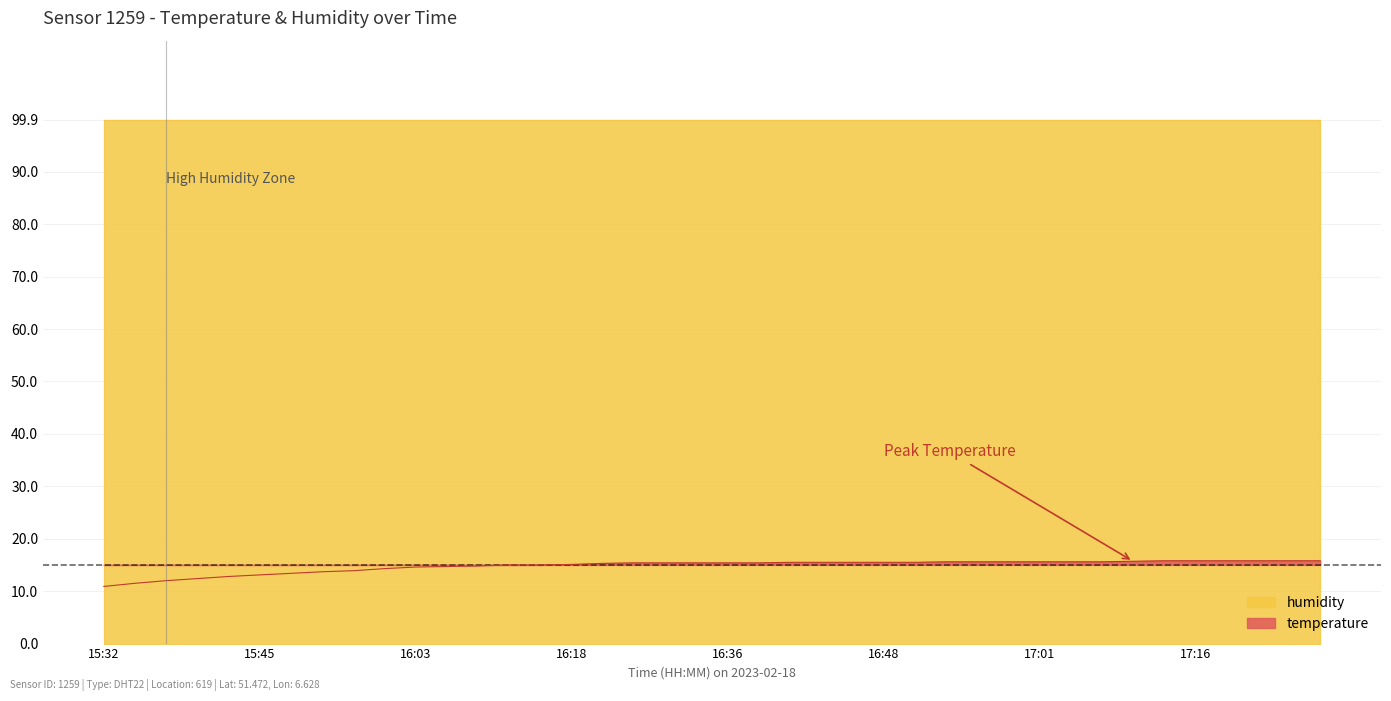

What is the label of the 33rd point from the left?

17:06